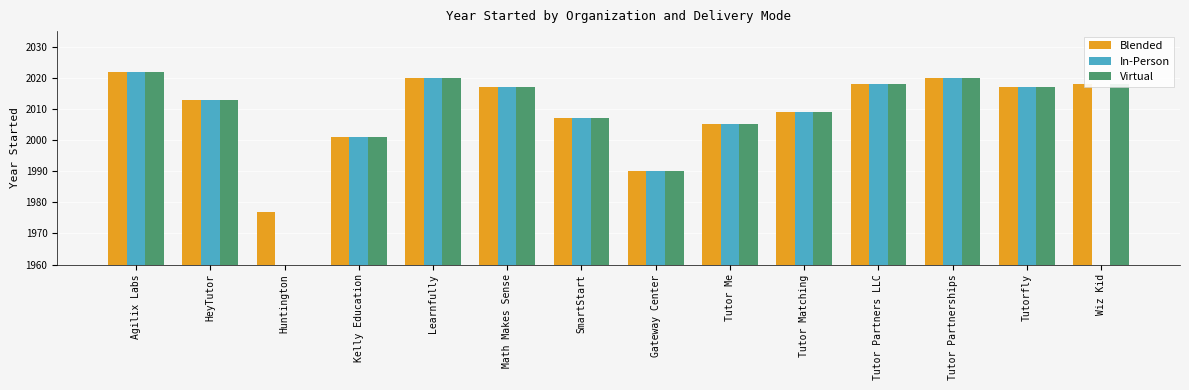

Which label corresponds to the largest value in the chart?

Agilix Labs